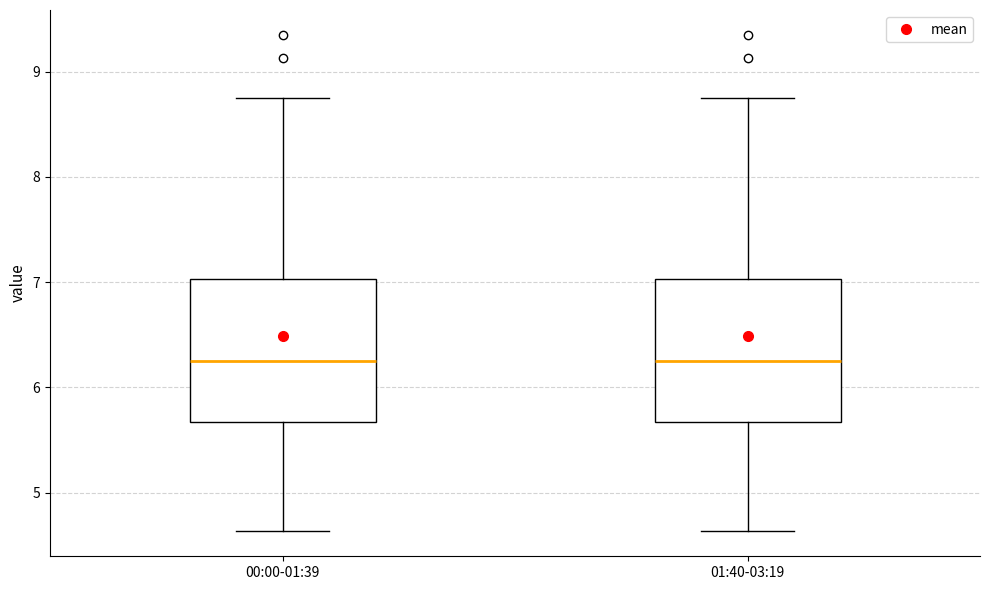

Reading left to right, read every box against the y-axis: the position of its median line, the range the box covers, and the ends of its whiskers. The values are not printed on the chart, so give them approximately, as read against the axis.

00:00-01:39: median 6.3, box 5.7 to 7.0, whiskers 4.6 to 8.8
01:40-03:19: median 6.3, box 5.7 to 7.0, whiskers 4.6 to 8.8